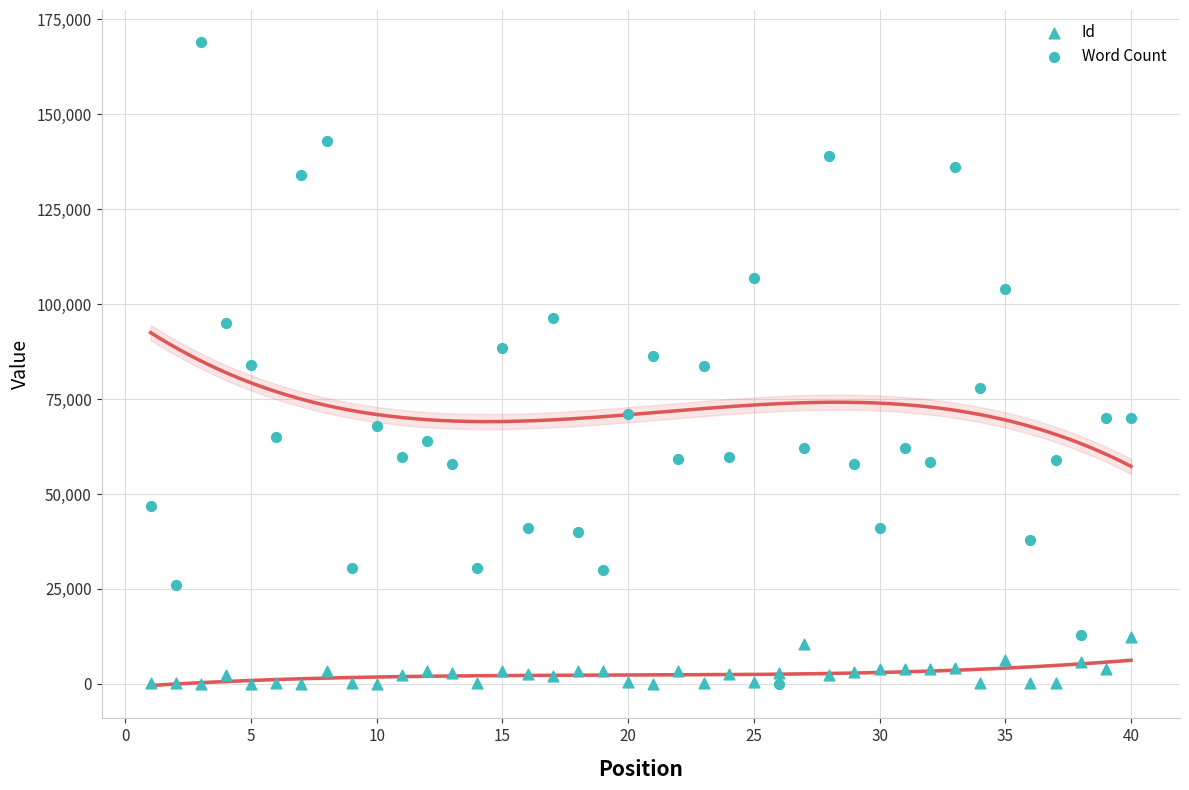

Count the number of points in this scatter plot.

80